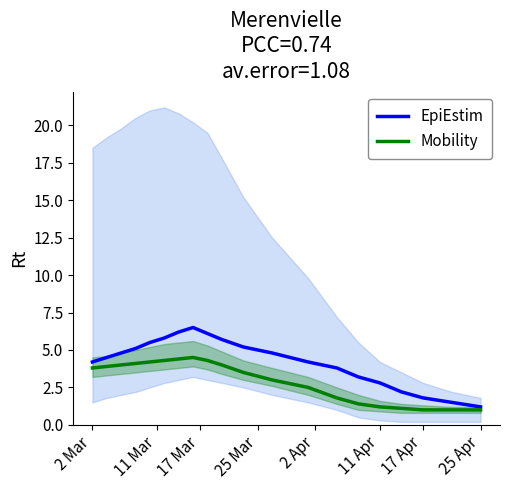

Is it true that Mobility equals 1.0 at 25 Apr?

True